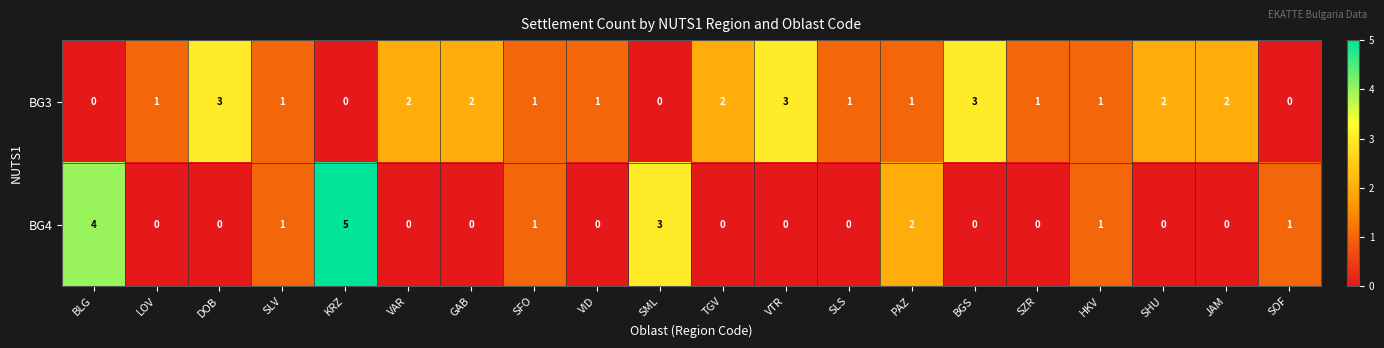

Which series has the largest total across all categories?

BG3